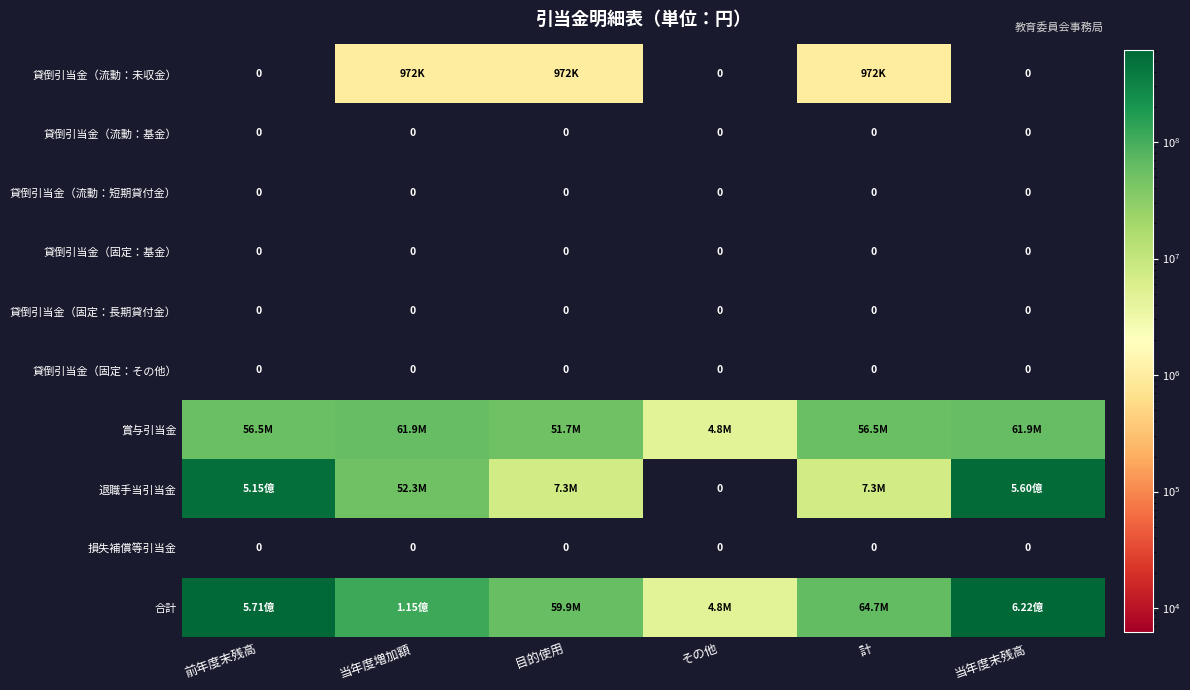

Which category has the lowest value in the 貸倒引当金（固定：その他） series?

前年度末残高